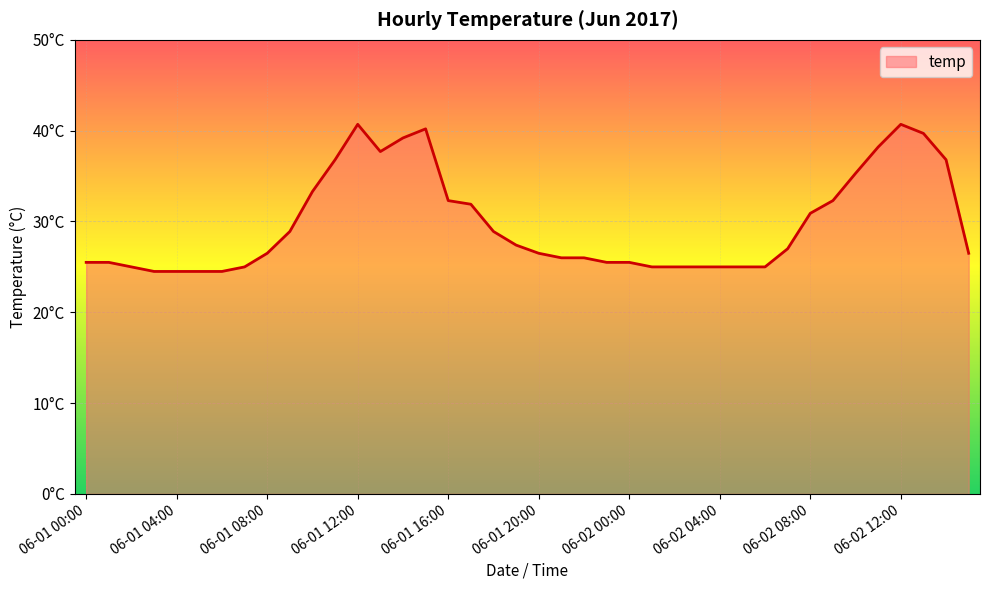

Rank the categories by value from lowest to highest.

06-01 03:00, 06-01 04:00, 06-01 05:00, 06-01 06:00, 06-01 02:00, 06-01 07:00, 06-02 01:00, 06-02 02:00, 06-02 03:00, 06-02 04:00, 06-02 05:00, 06-02 06:00, 06-01 00:00, 06-01 01:00, 06-01 23:00, 06-02 00:00, 06-01 21:00, 06-01 22:00, 06-01 08:00, 06-01 20:00, 06-02 15:00, 06-02 07:00, 06-01 19:00, 06-01 09:00, 06-01 18:00, 06-02 08:00, 06-01 17:00, 06-01 16:00, 06-02 09:00, 06-01 10:00, 06-02 10:00, 06-01 11:00, 06-02 14:00, 06-01 13:00, 06-02 11:00, 06-01 14:00, 06-02 13:00, 06-01 15:00, 06-01 12:00, 06-02 12:00